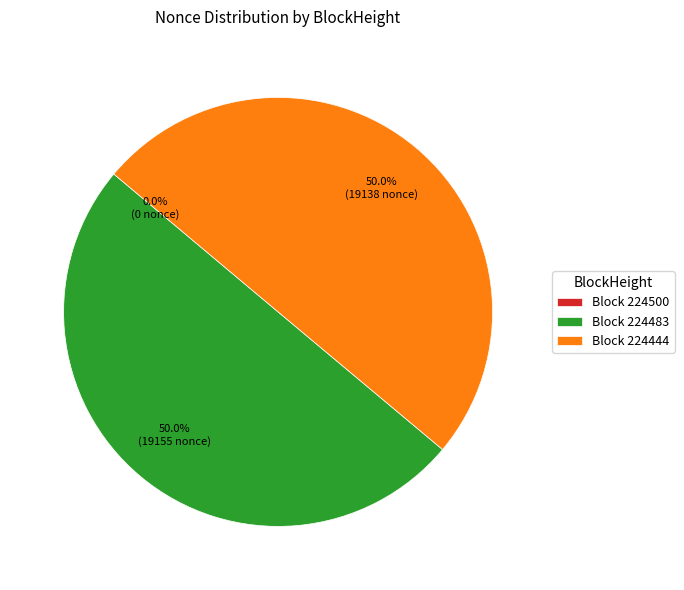

Is there any slice that represents more than half of the pie?

Yes